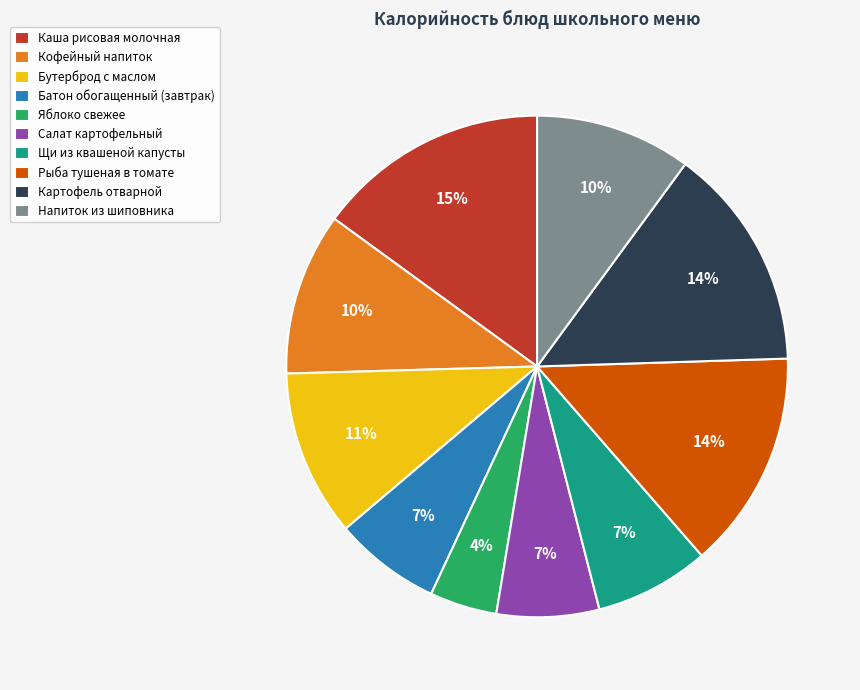

Is the sum of Салат картофельный and Картофель отварной greater than half?

No